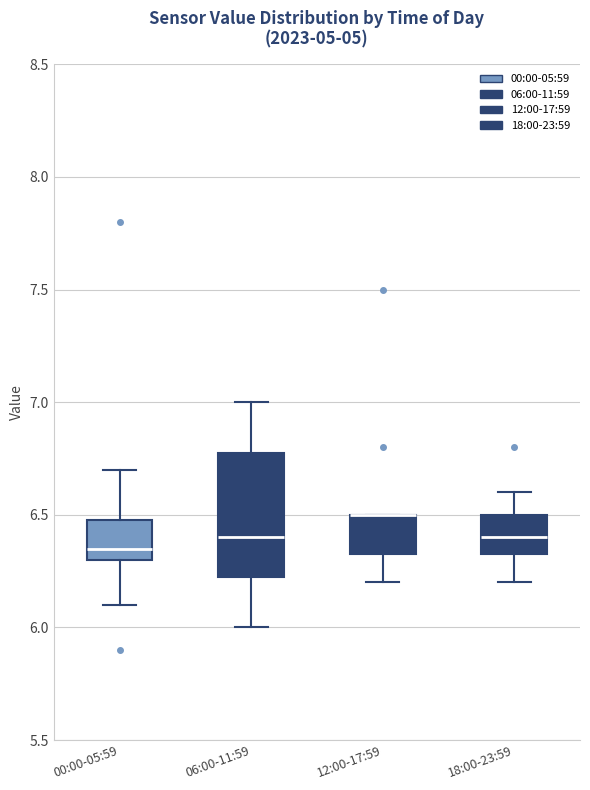

Comparing the boxes themselves (not the whiskers), which one is the tallest?

06:00-11:59